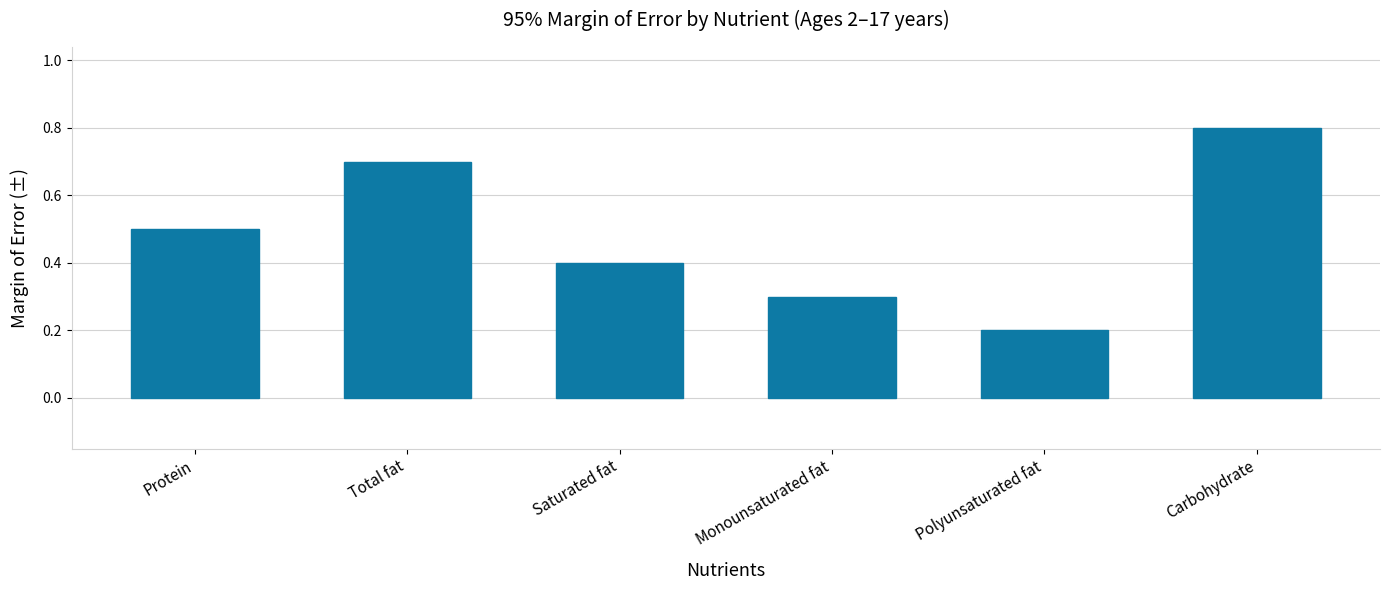

What is the difference between the maximum and minimum values?

0.6